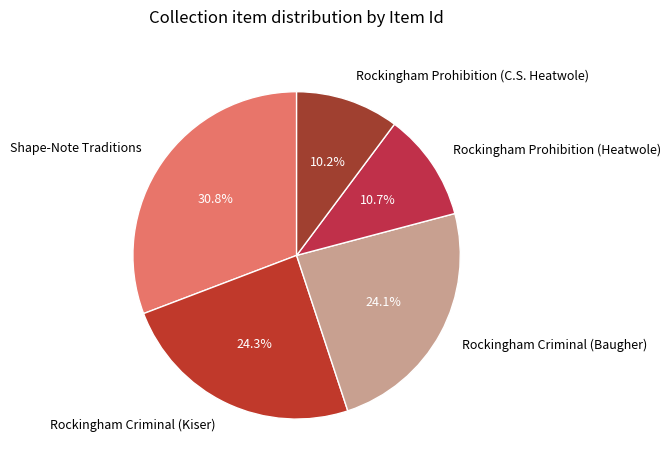

To the nearest percent, what percentage of the pie is Rockingham Prohibition (C.S. Heatwole)?

10%